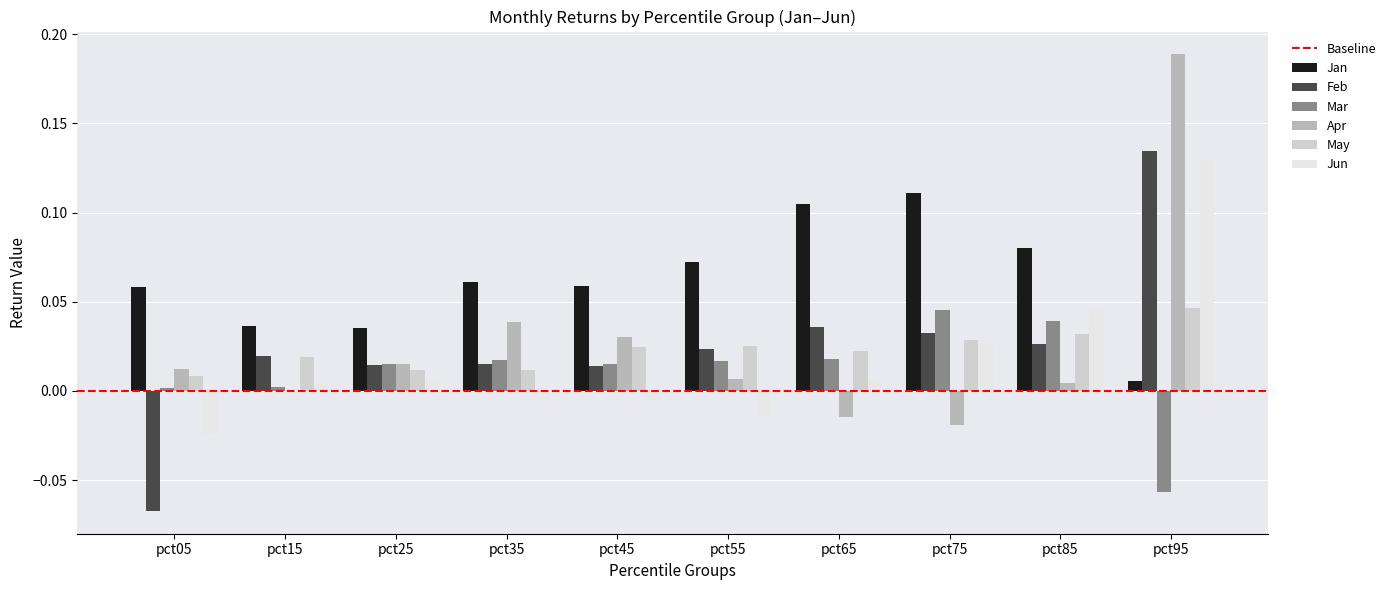

Is the value of Apr at pct35 greater than the value of Feb at pct55?

Yes